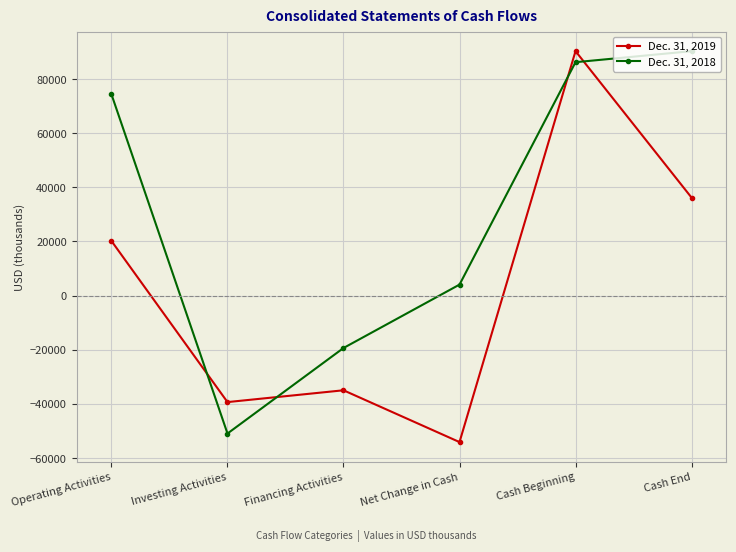

Reading right to left, transcribe all the data shown in this chart.

Dec. 31, 2019: Cash End=36217	Cash Beginning=90300	Net Change in Cash=-54083	Financing Activities=-34954	Investing Activities=-39316	Operating Activities=20187
Dec. 31, 2018: Cash End=90300	Cash Beginning=86223	Net Change in Cash=4077	Financing Activities=-19338	Investing Activities=-50924	Operating Activities=74339